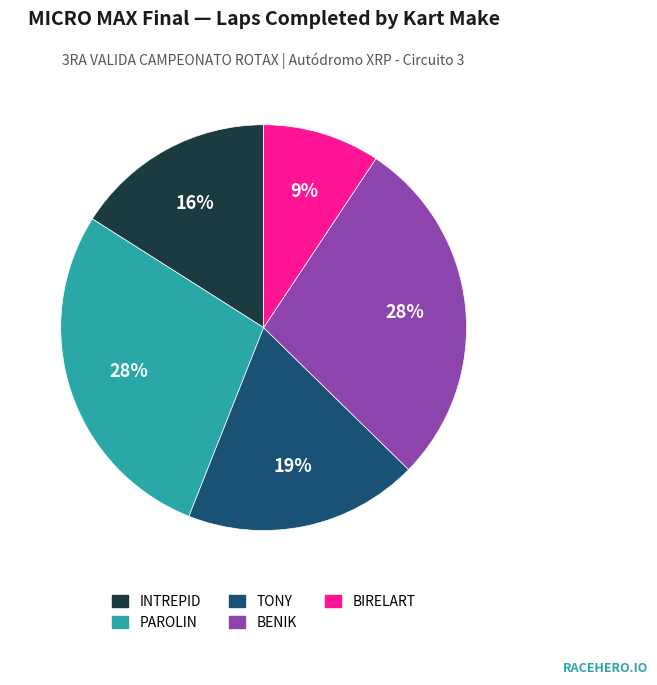

To the nearest percent, what is the difference between the largest and smallest slice percentages?

19%